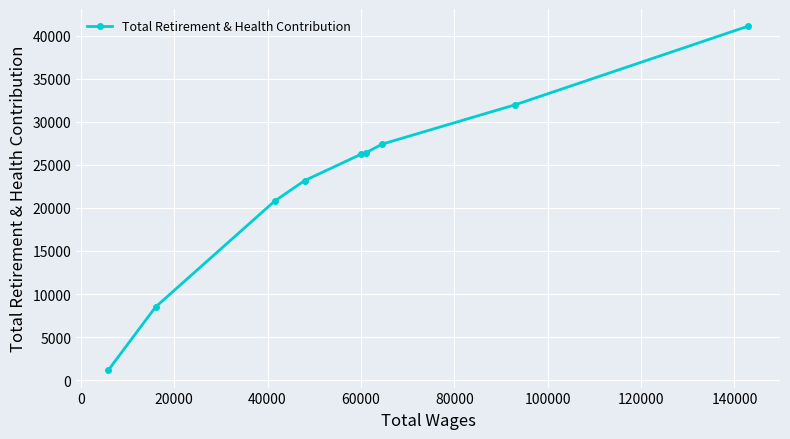

Reading left to right, what are all the values shown in this chart?

1137	8495	20798	23179	26232	26414	27411	31977	41101